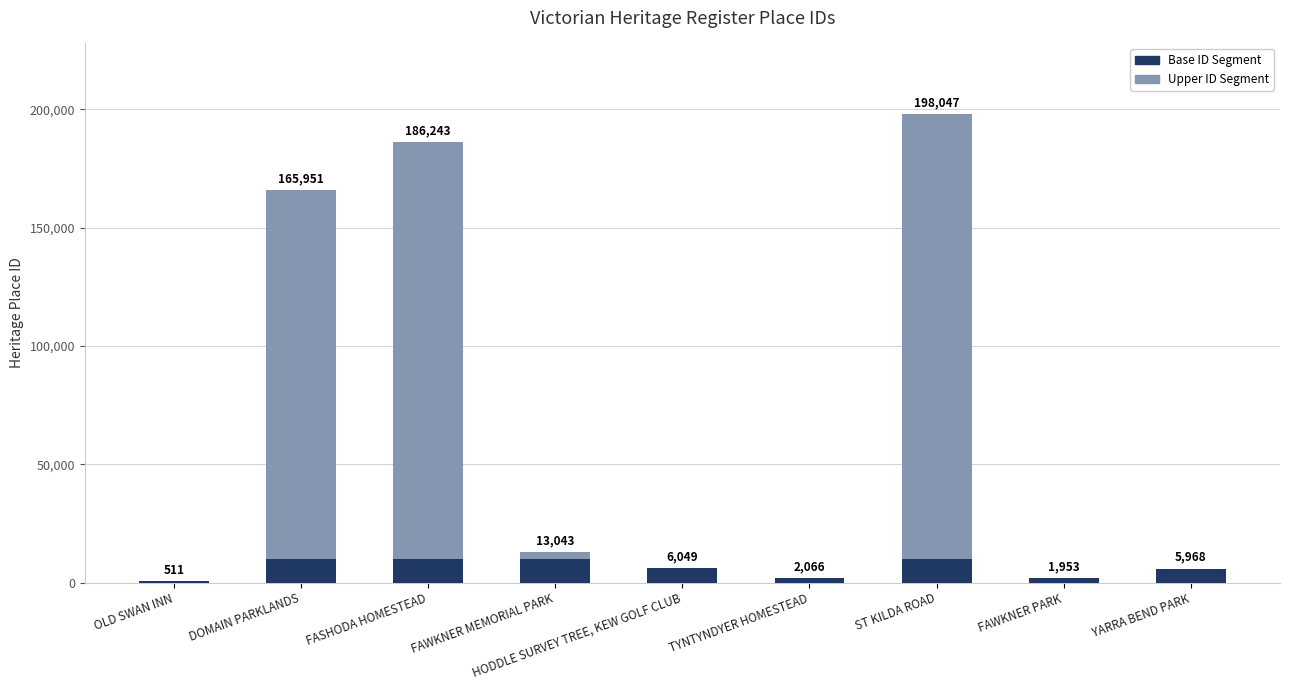

True or false: Base ID Segment has a value of 1953 at FAWKNER PARK.

True